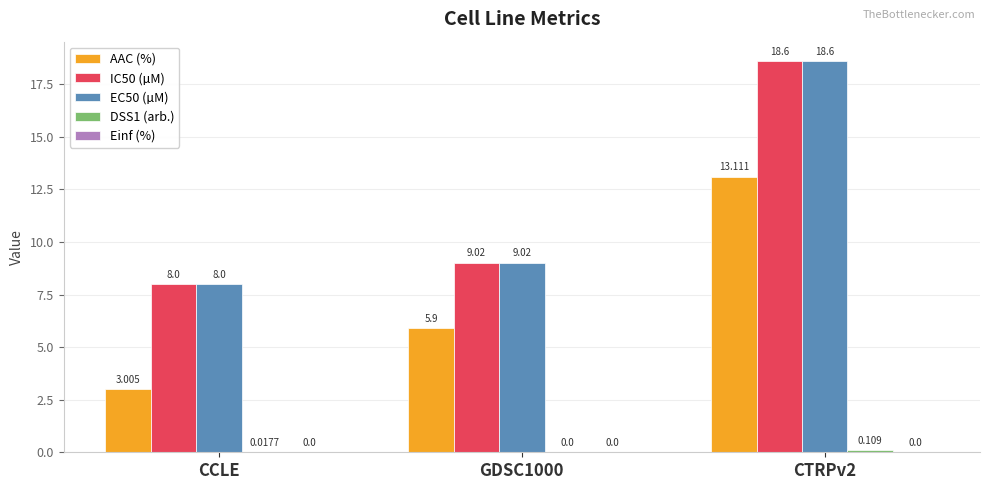

Where is DSS1 (arb.) nearest to the value 0?

GDSC1000